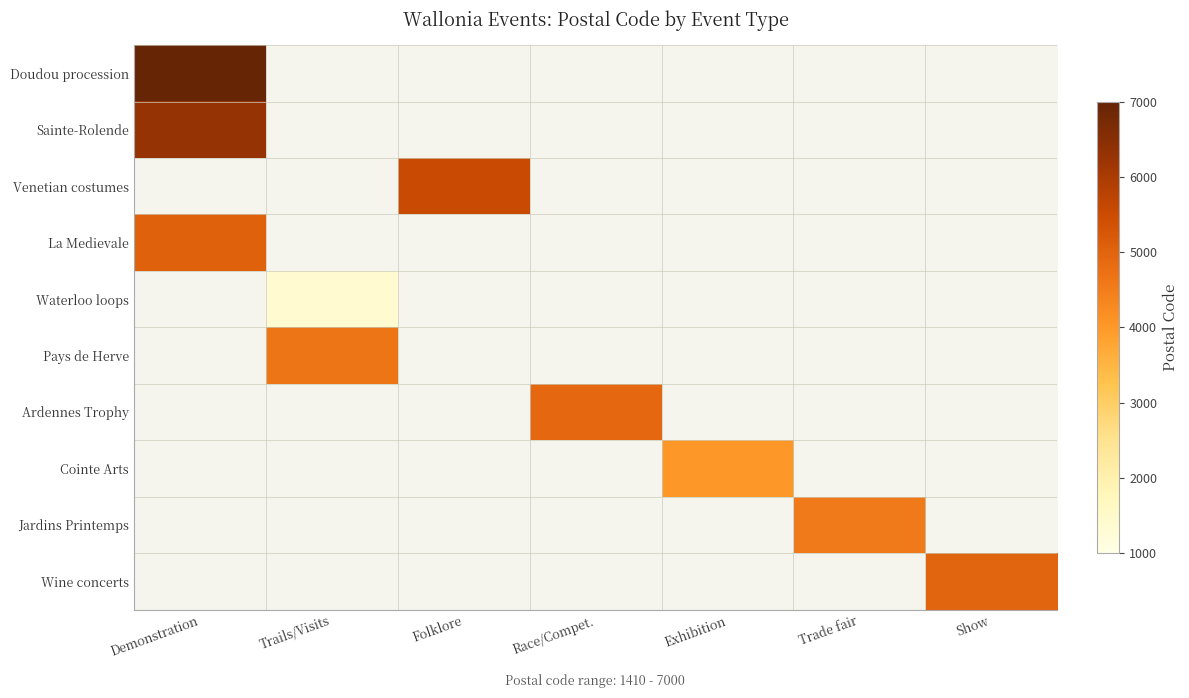

Is the value of Cointe Arts at Trade fair greater than the value of Sainte-Rolende at Trails/Visits?

No